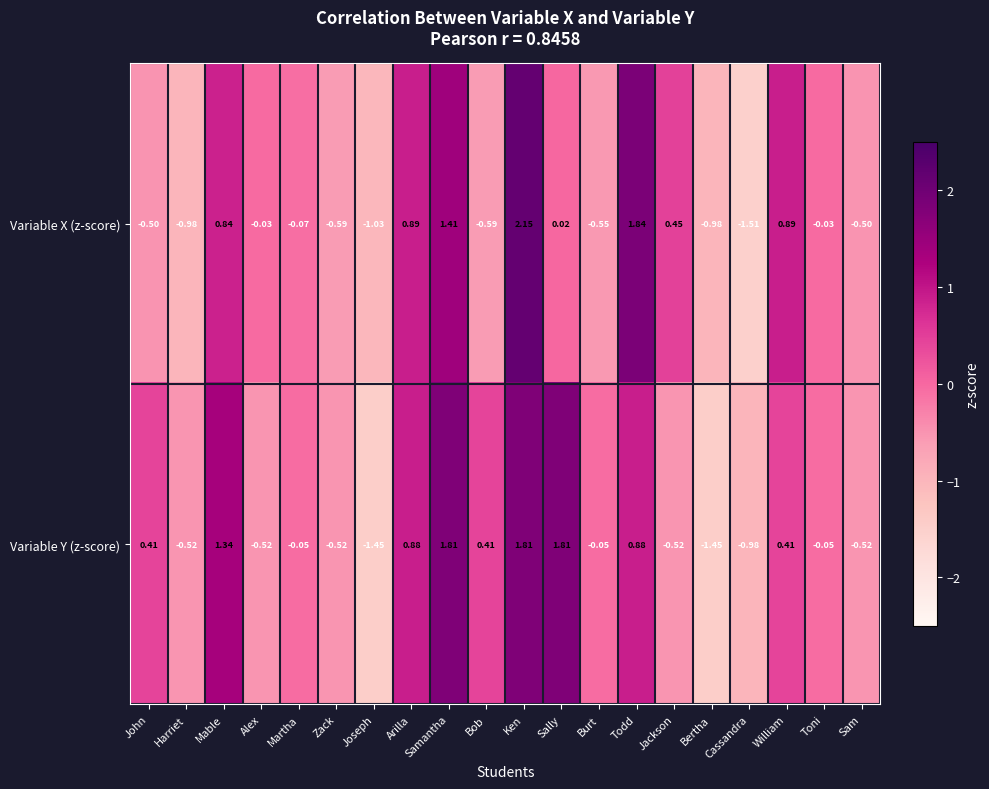

Which category has the highest value across all series?

Ken